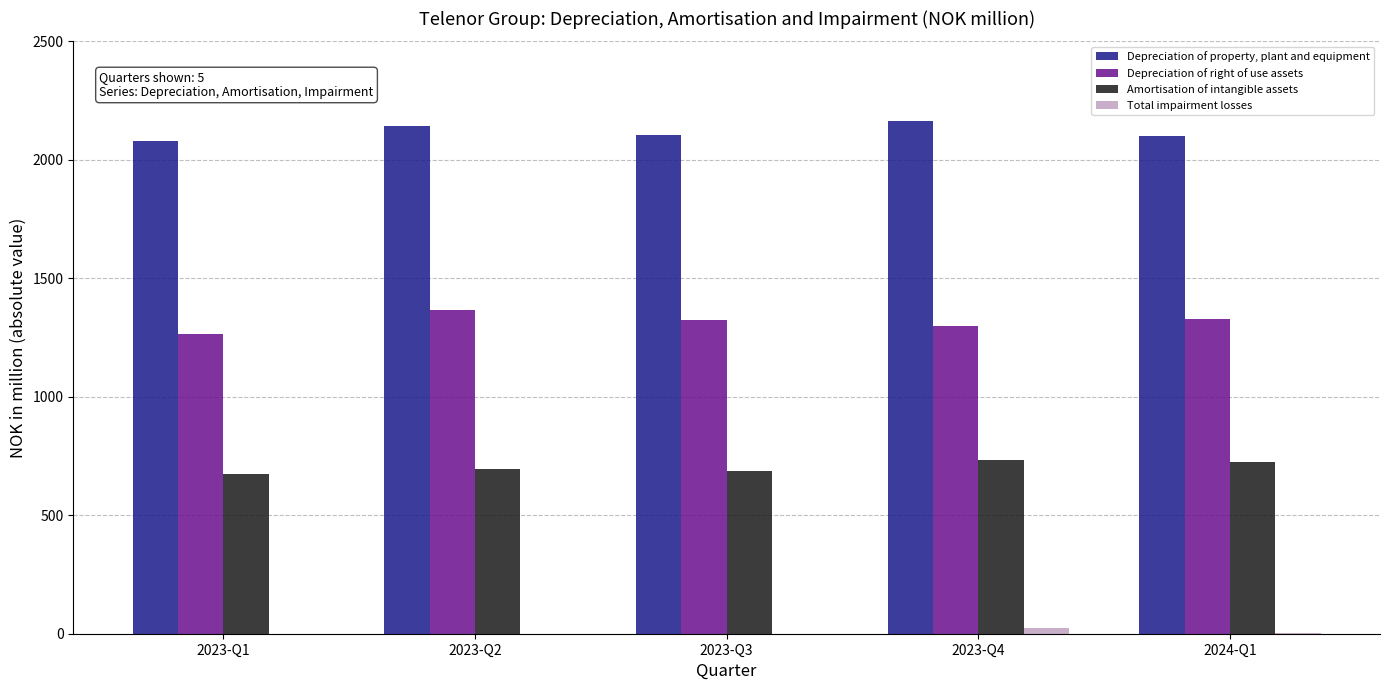

Is the value of Depreciation of property, plant and equipment at 2023-Q1 greater than the value of Amortisation of intangible assets at 2023-Q3?

Yes